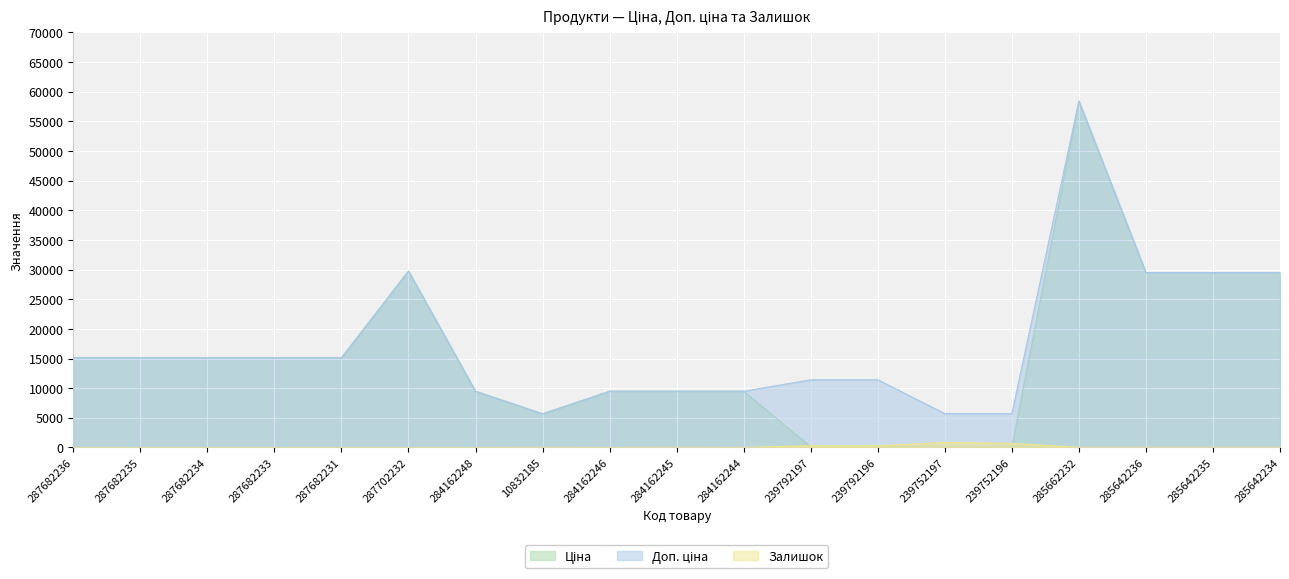

Rank the series by their maximum value, from highest to lowest.

Ціна, Доп. ціна, Залишок